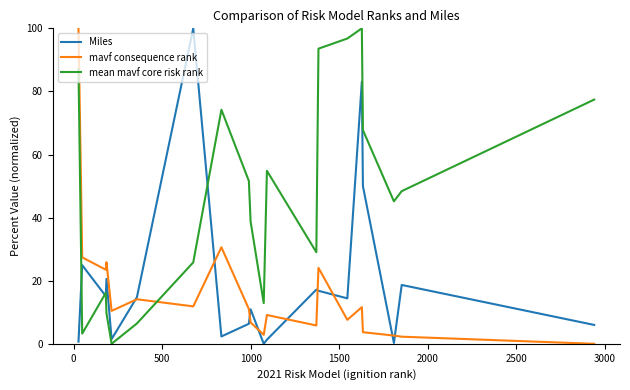

Which series has the largest total across all categories?

mean mavf core risk rank